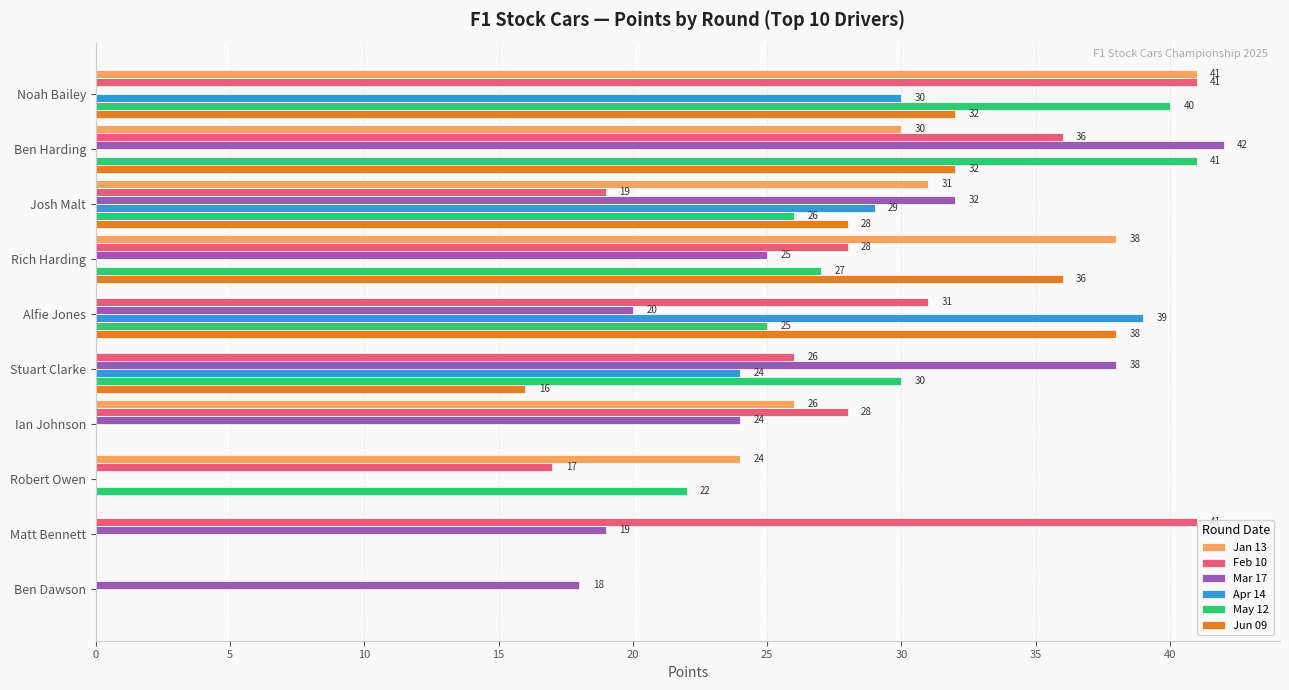

Which category has the highest value in the Jan 13 series?

Noah Bailey